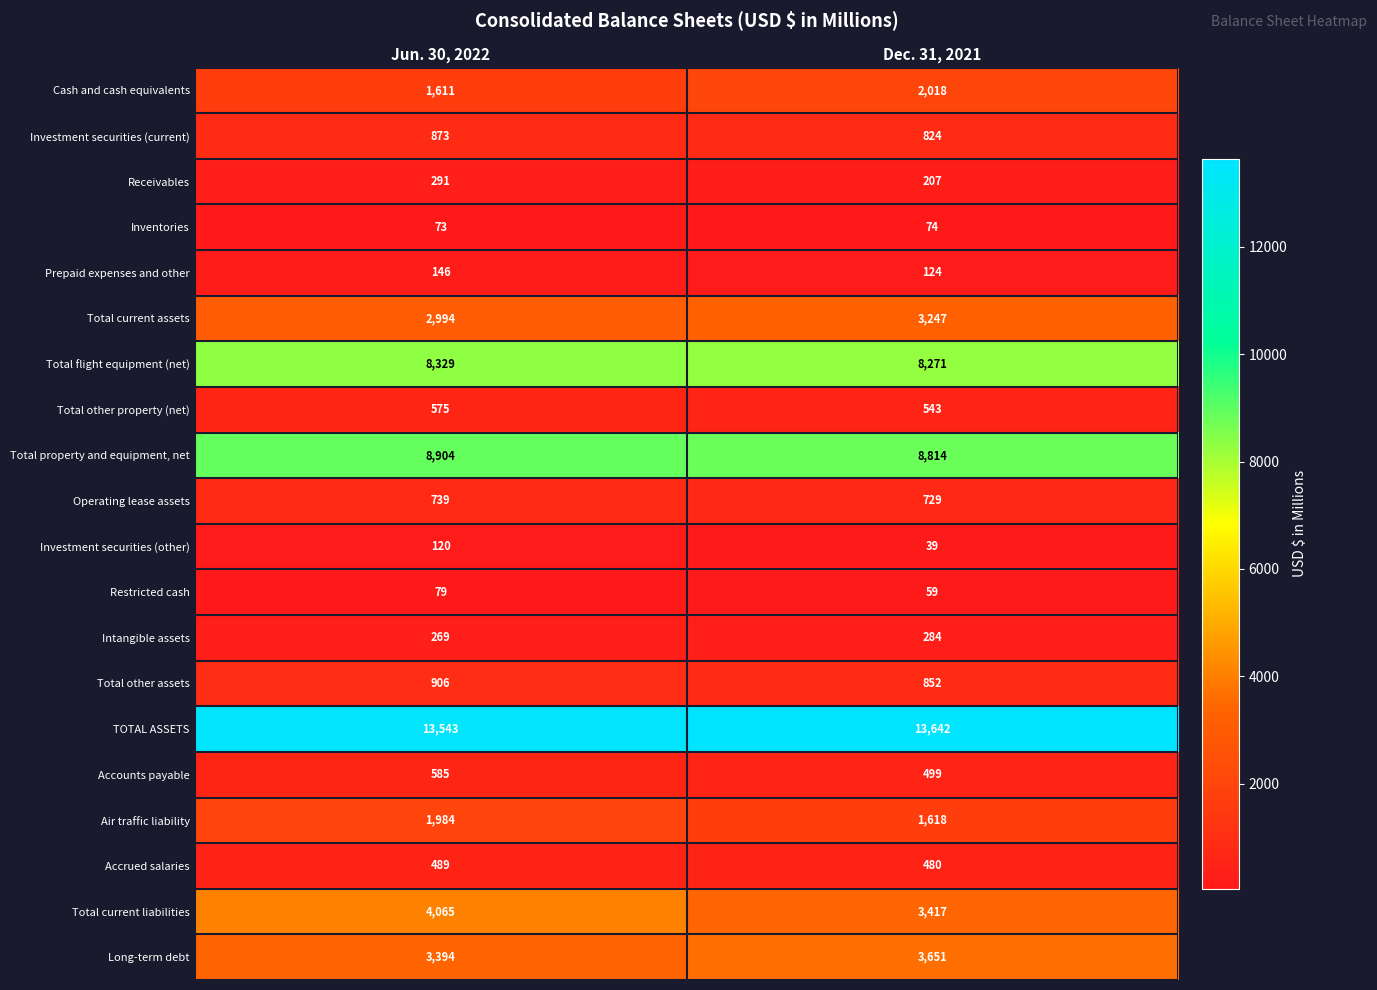

What is the average value of the Air traffic liability series?

1801